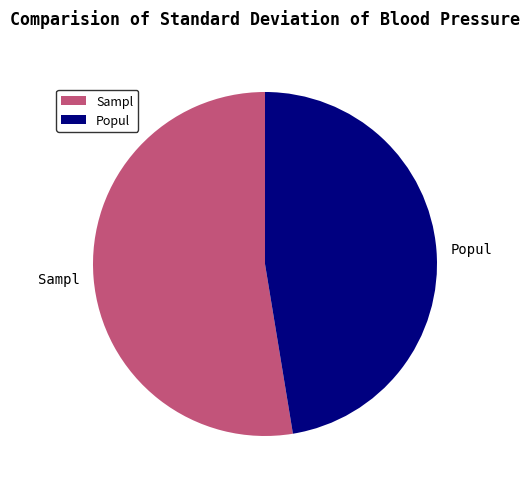

Rank the categories by value from lowest to highest.

Popul, Sampl